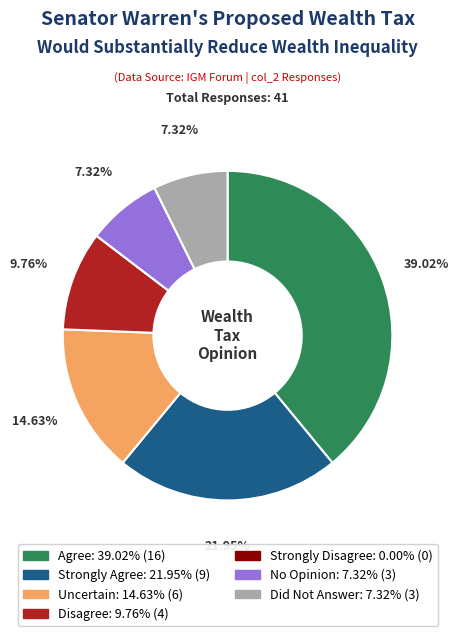

Is the sum of Strongly Agree and Did Not Answer greater than half?

No